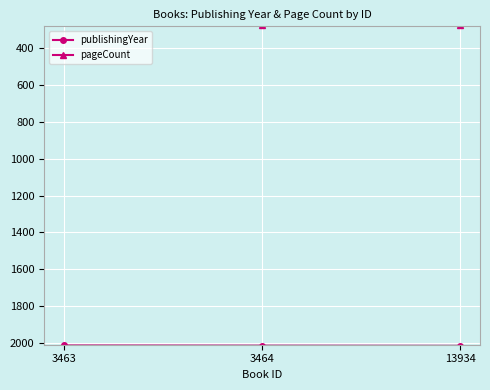

Reading right to left, what are all the values shown in this chart?

publishingYear: 13934=2016	3464=2015	3463=2014
pageCount: 13934=272	3464=272	3463=216